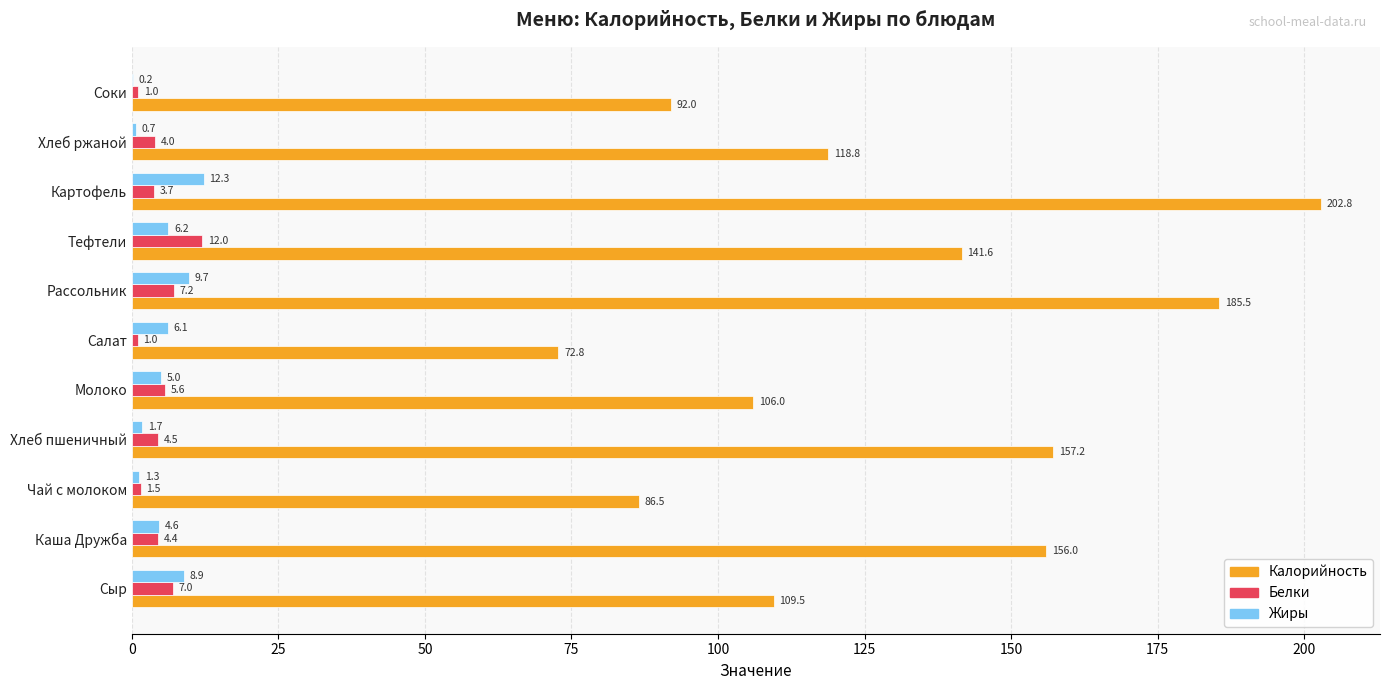

How many data points in Калорийность are above 118?

6